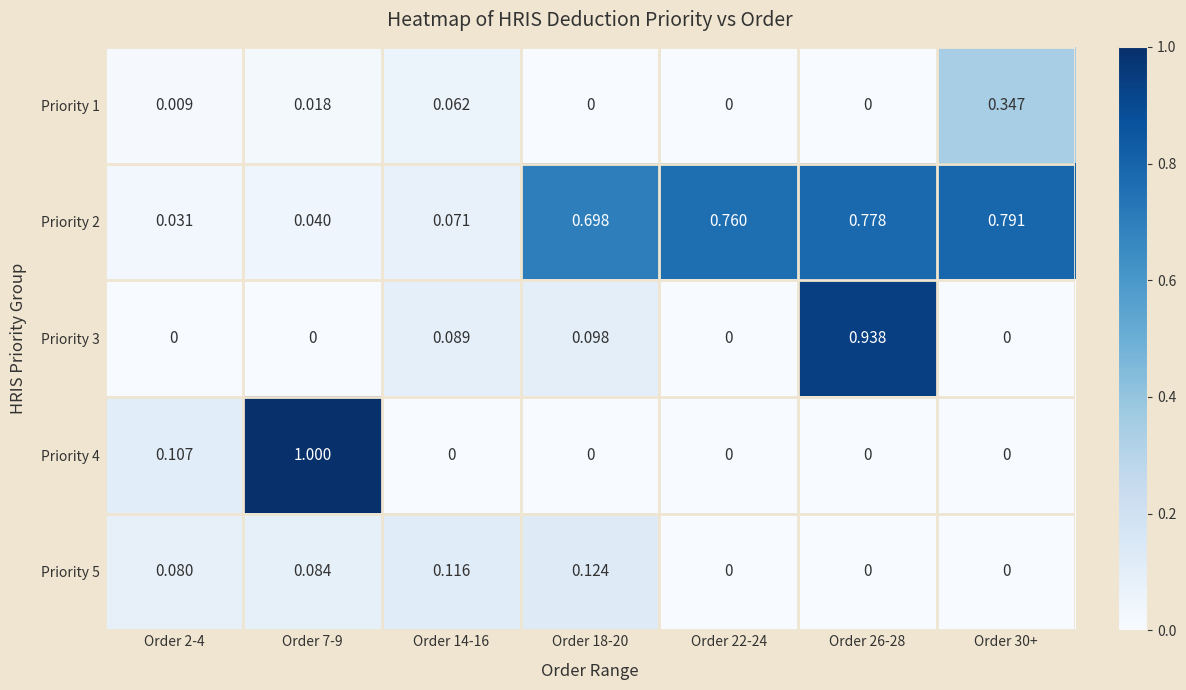

Is the value of Priority 4 at Order 30+ greater than the value of Priority 5 at Order 2-4?

No